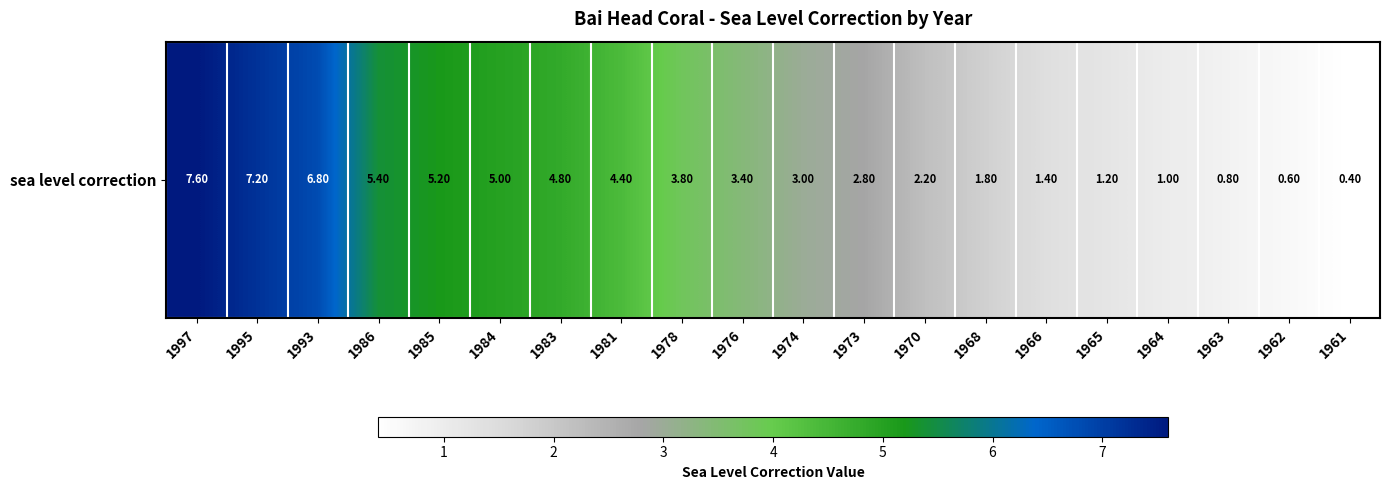

Reading left to right, transcribe all the data shown in this chart.

1997=7.6	1995=7.2	1993=6.8	1986=5.4	1985=5.2	1984=5.0	1983=4.8	1981=4.4	1978=3.8	1976=3.4	1974=3.0	1973=2.8	1970=2.2	1968=1.8	1966=1.4	1965=1.2	1964=1.0	1963=0.8	1962=0.6	1961=0.4